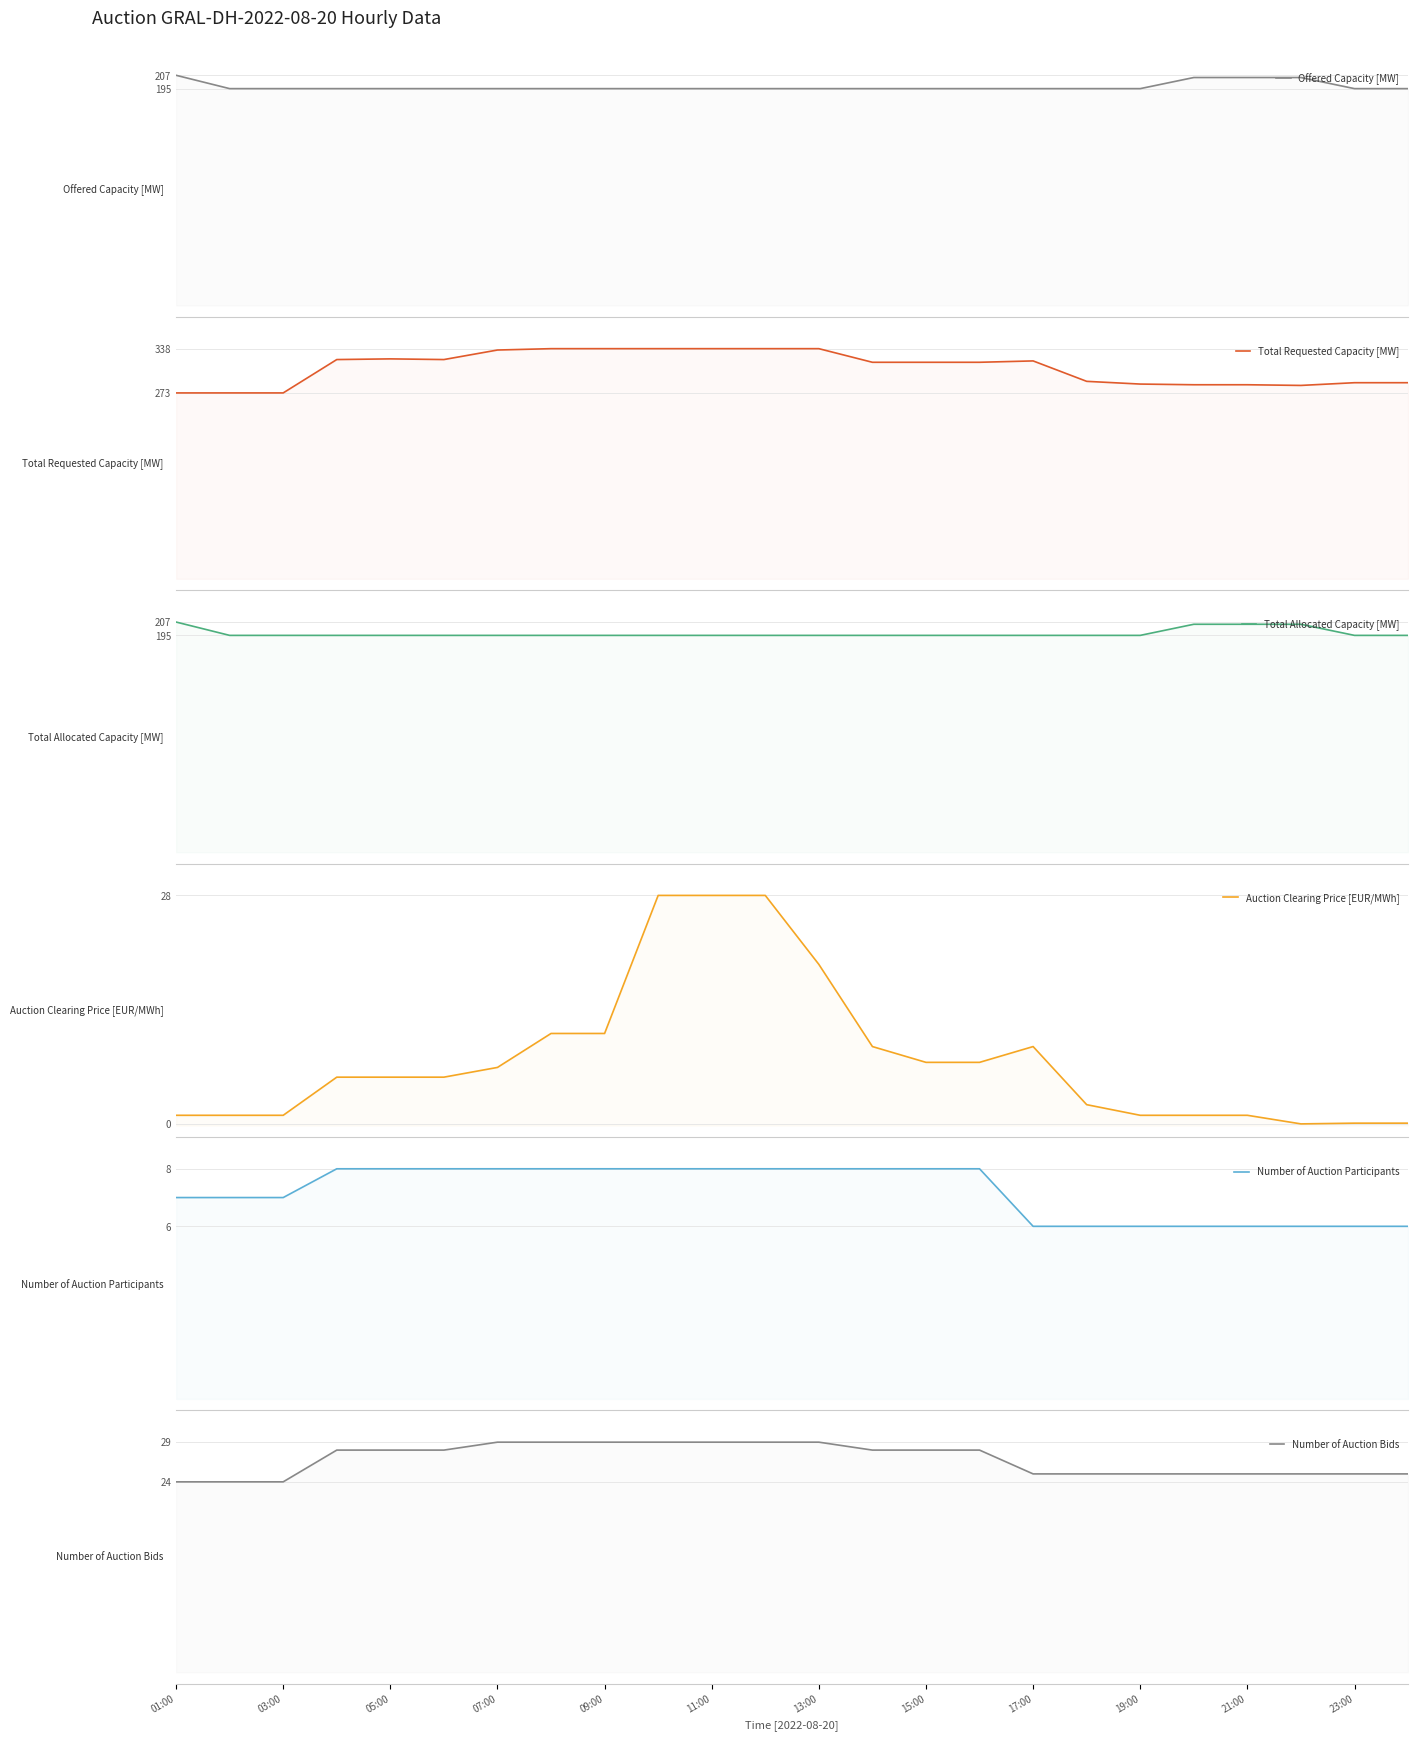

True or false: Number of Auction Participants has a value of 6.0 at 23:00.

True